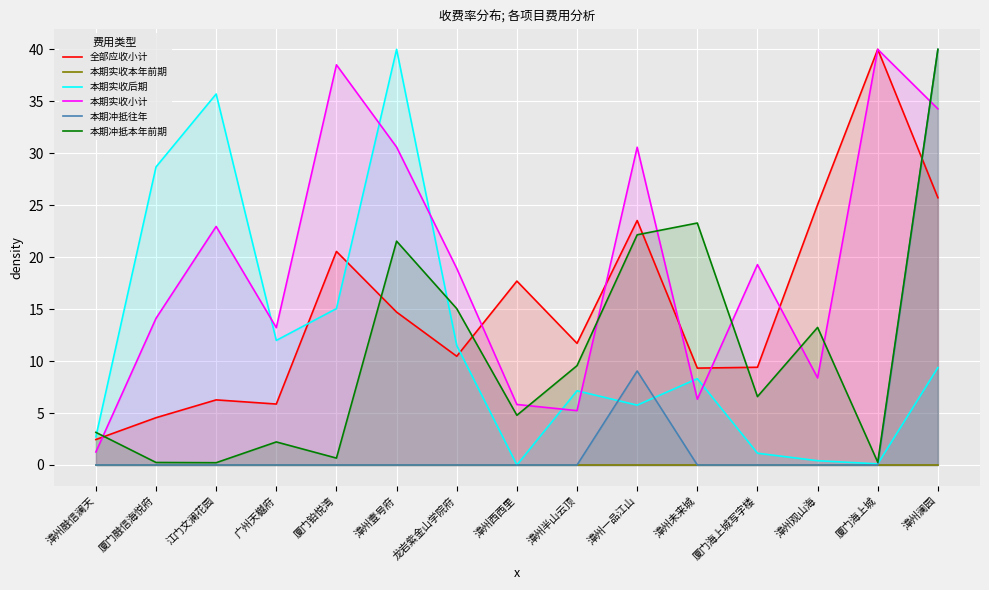

At which label does 全部应收小计 first exceed 11?

厦门铂悦湾